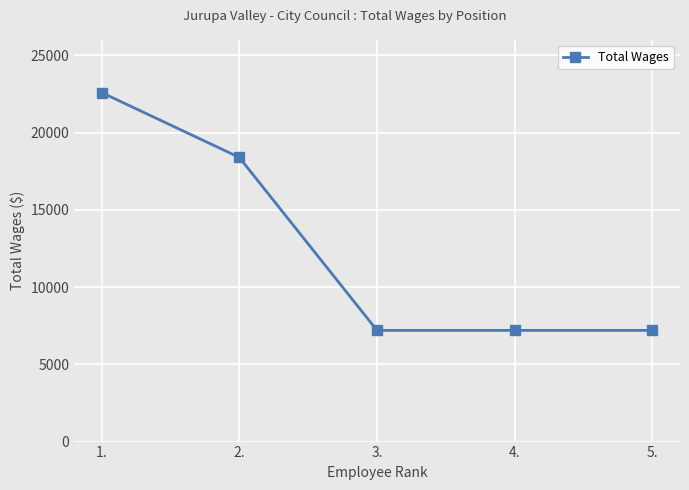

Reading right to left, what are all the values shown in this chart?

5.=7200	4.=7200	3.=7200	2.=18400	1.=22600